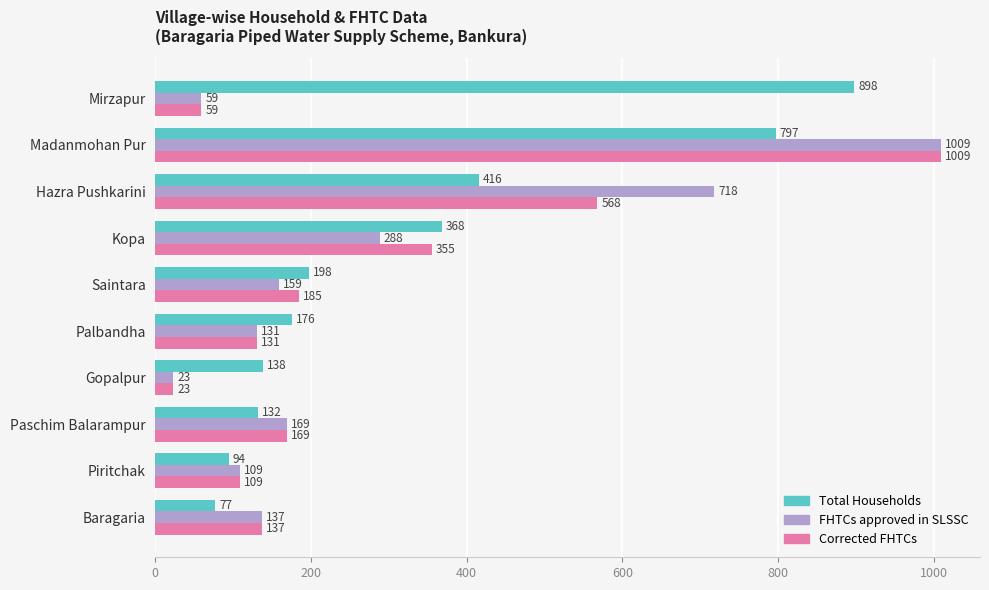

Which series has the largest total across all categories?

Total Households